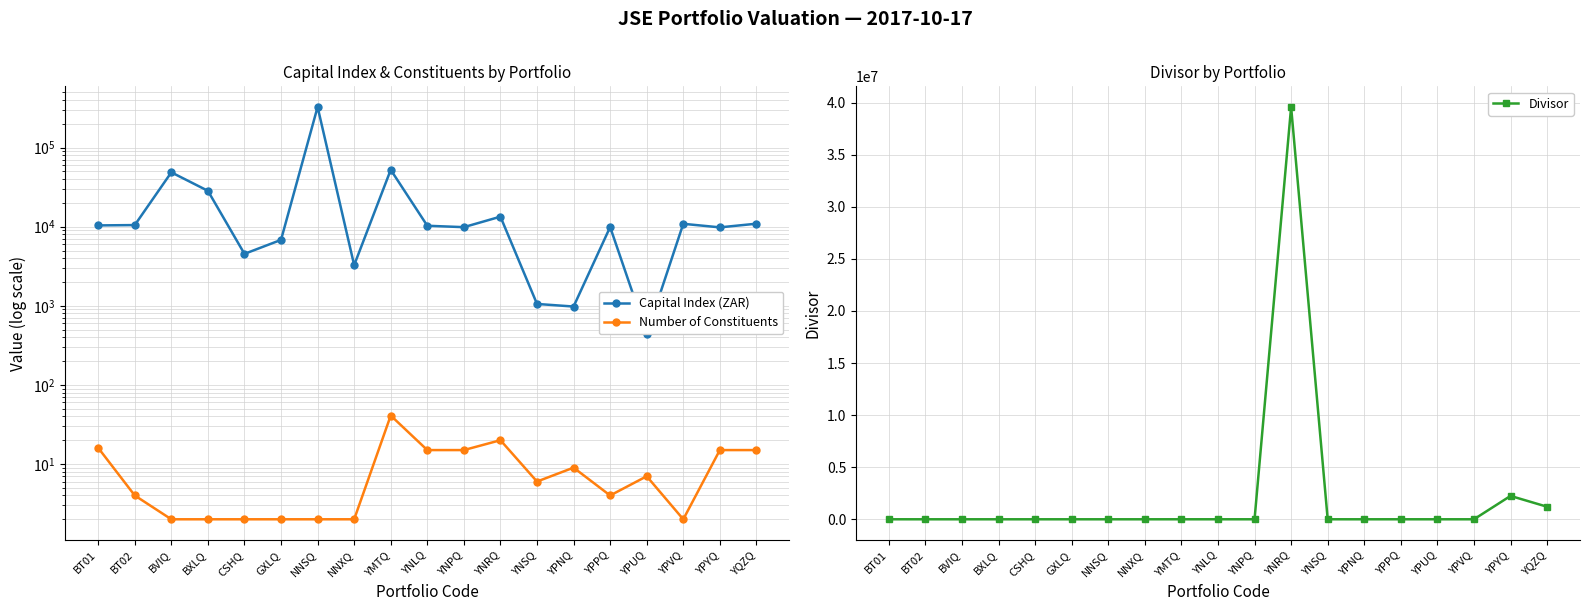

Where is Divisor nearest to the value 19789267?

YPYQ